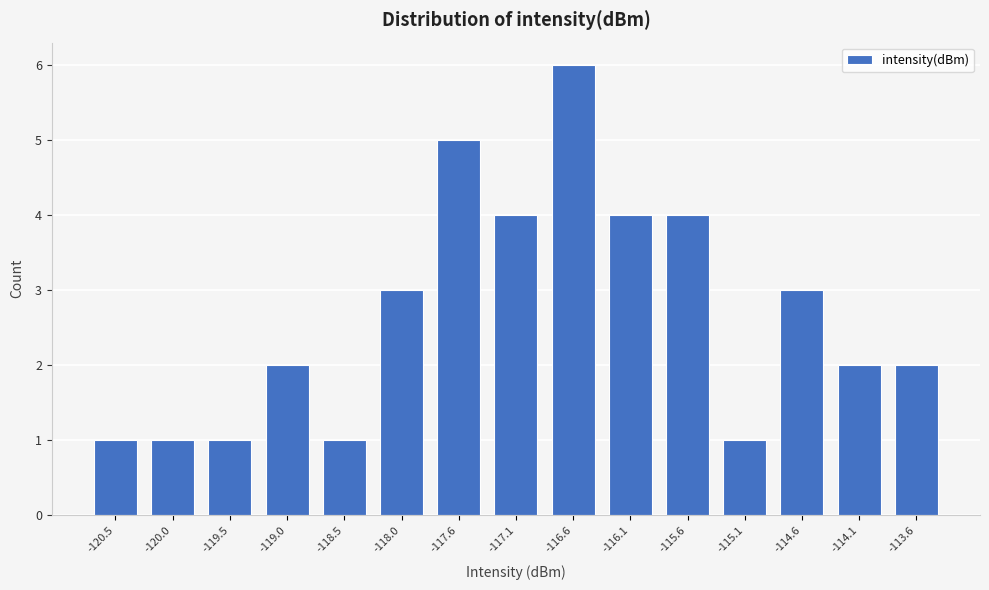

Reading left to right, what are all the values shown in this chart?

1	1	1	2	1	3	5	4	6	4	4	1	3	2	2